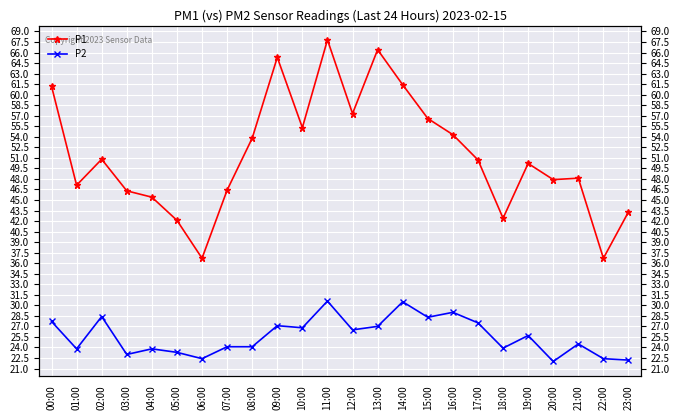

True or false: P1 has a value of 89.2 at 13:00.

False